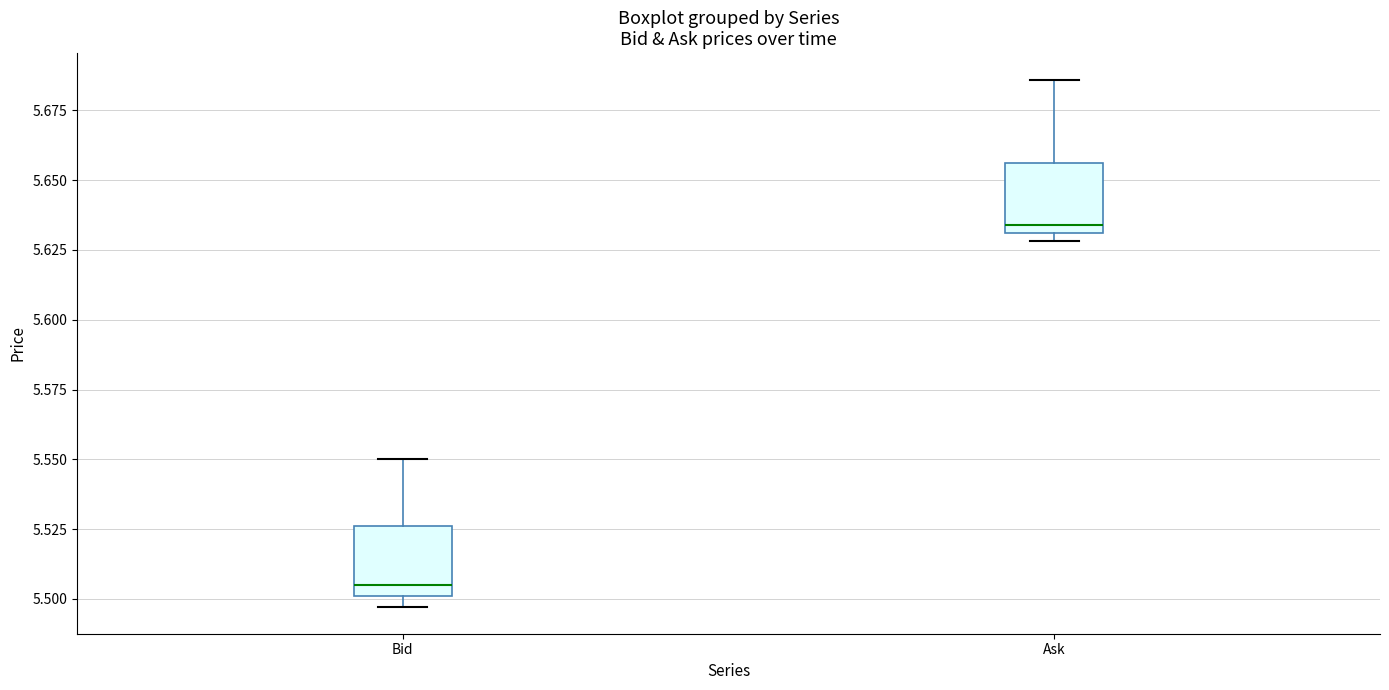

Reading left to right, read every box against the y-axis: the position of its median line, the range the box covers, and the ends of its whiskers. The values are not printed on the chart, so give them approximately, as read against the axis.

Bid: median 5.505, box 5.500 to 5.525, whiskers 5.495 to 5.550
Ask: median 5.635, box 5.630 to 5.655, whiskers 5.630 (just below the box's lower edge) to 5.685